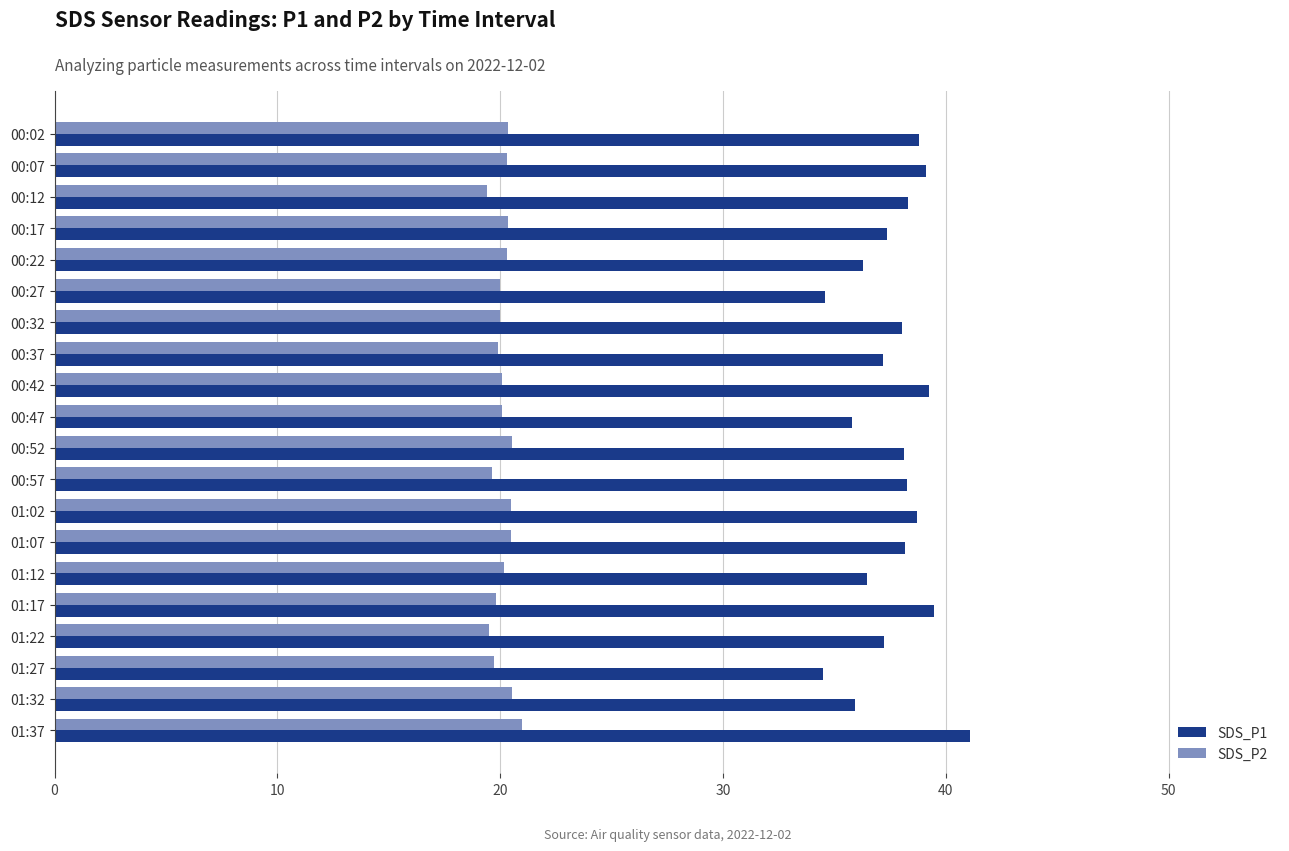

What is the sum of the SDS_P1 values at 00:27 and 00:07?

73.7